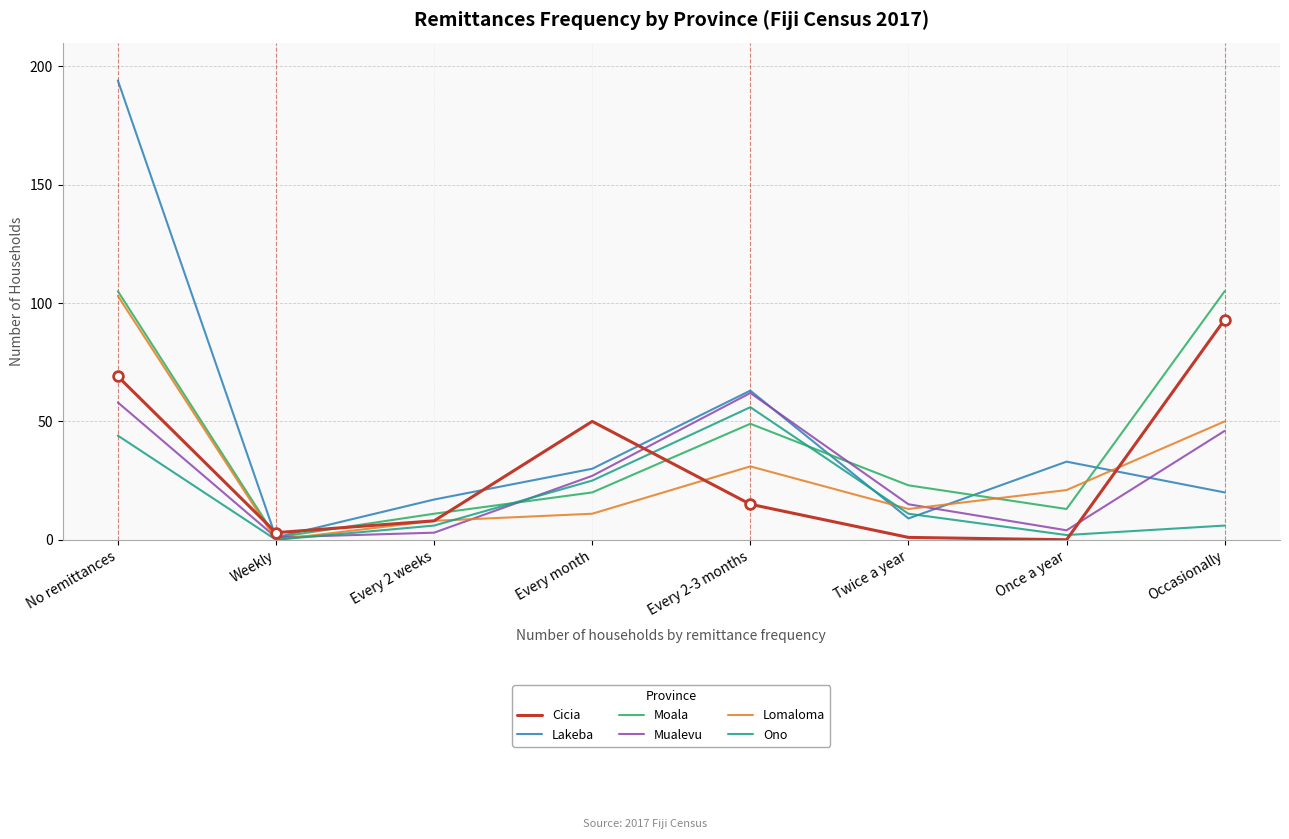

Reading right to left, extract all data points from this chart.

Cicia: Occasionally=93	Once a year=0	Twice a year=1	Every 2-3 months=15	Every month=50	Every 2 weeks=8	Weekly=3	No remittances=69
Lakeba: Occasionally=20	Once a year=33	Twice a year=9	Every 2-3 months=63	Every month=30	Every 2 weeks=17	Weekly=1	No remittances=194
Moala: Occasionally=105	Once a year=13	Twice a year=23	Every 2-3 months=49	Every month=20	Every 2 weeks=11	Weekly=1	No remittances=105
Mualevu: Occasionally=46	Once a year=4	Twice a year=15	Every 2-3 months=62	Every month=27	Every 2 weeks=3	Weekly=1	No remittances=58
Lomaloma: Occasionally=50	Once a year=21	Twice a year=13	Every 2-3 months=31	Every month=11	Every 2 weeks=8	Weekly=0	No remittances=103
Ono: Occasionally=6	Once a year=2	Twice a year=11	Every 2-3 months=56	Every month=25	Every 2 weeks=6	Weekly=0	No remittances=44